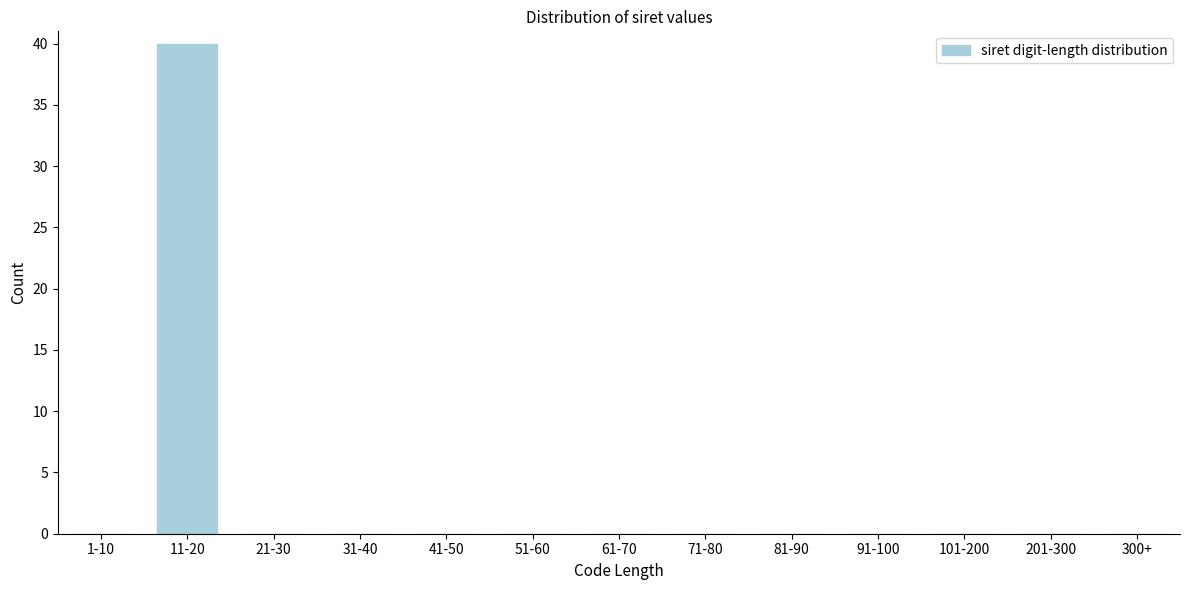

Reading left to right, extract all data points from this chart.

1-10=0	11-20=40	21-30=0	31-40=0	41-50=0	51-60=0	61-70=0	71-80=0	81-90=0	91-100=0	101-200=0	201-300=0	300+=0